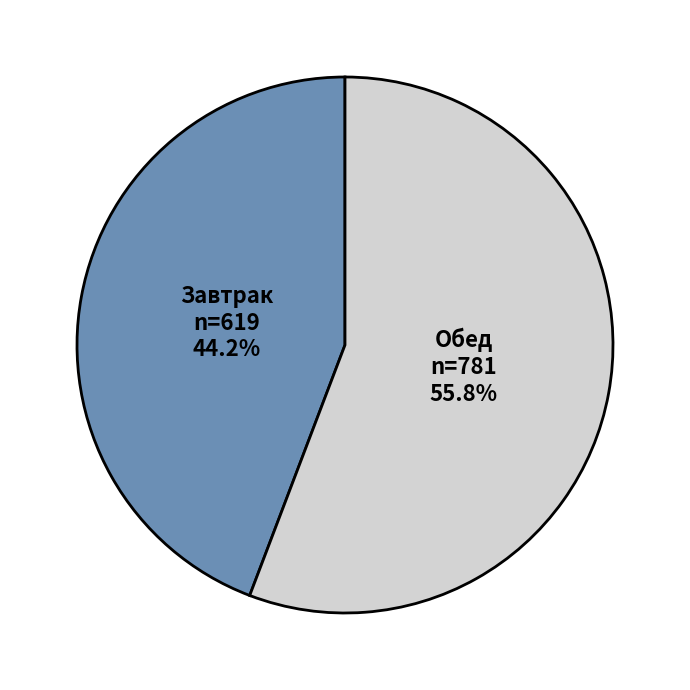

Is there a majority slice in this chart?

Yes